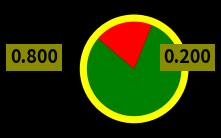

Is it true that 221711 is 20% of the pie?

True